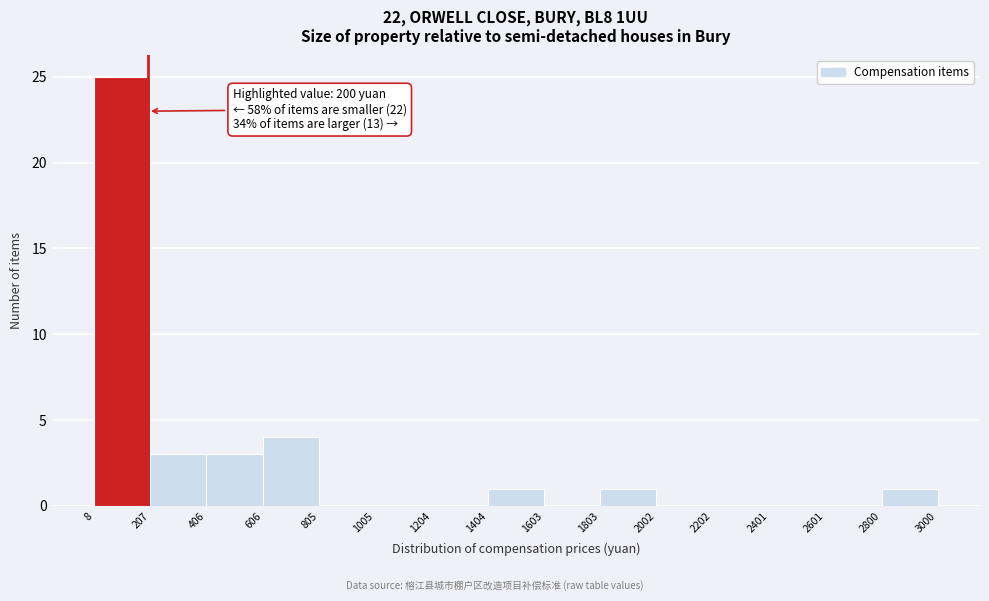

Over which range of the x-axis is the bar tallest?

8 to 207